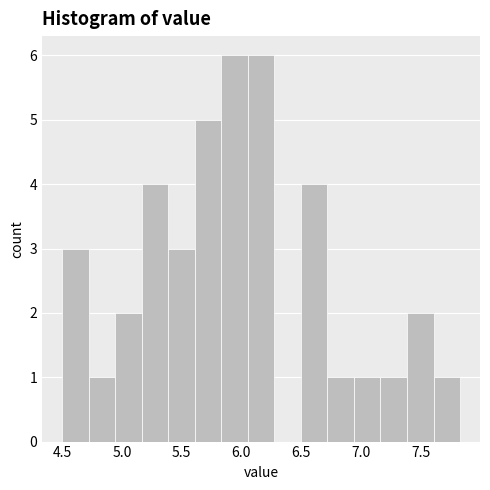

Reading left to right, transcribe this chart: for each bar, give the range it covers on the x-axis and its height. Neither the bar edges nor the heights are printed on the chart, so give them approximately, as read against the axes.

4.50 to 4.70: 3
4.70 to 4.95: 1
4.95 to 5.15: 2
5.15 to 5.40: 4
5.40 to 5.60: 3
5.60 to 5.85: 5
5.85 to 6.05: 6
6.05 to 6.30: 6
6.30 to 6.50: 0
6.50 to 6.70: 4
6.70 to 6.95: 1
6.95 to 7.15: 1
7.15 to 7.40: 1
7.40 to 7.60: 2
7.60 to 7.85: 1